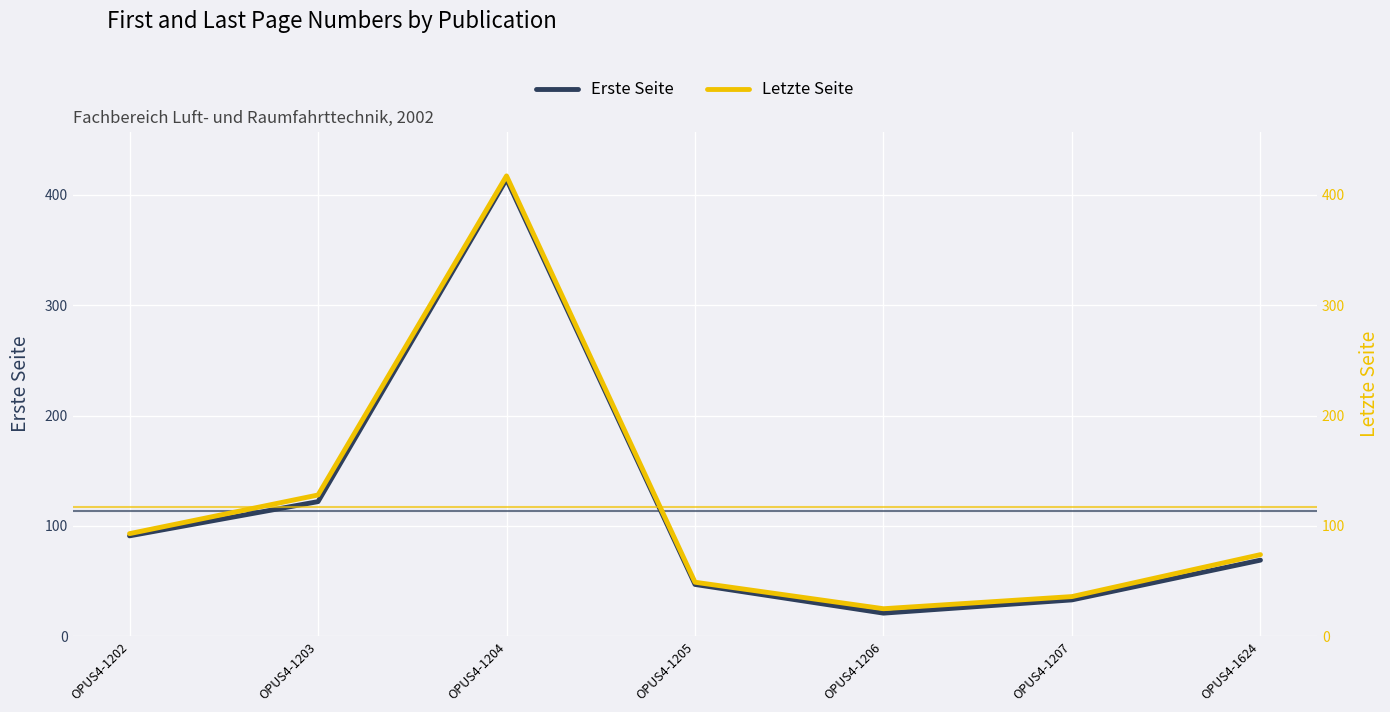

Rank the series by their maximum value, from highest to lowest.

Letzte Seite, Erste Seite